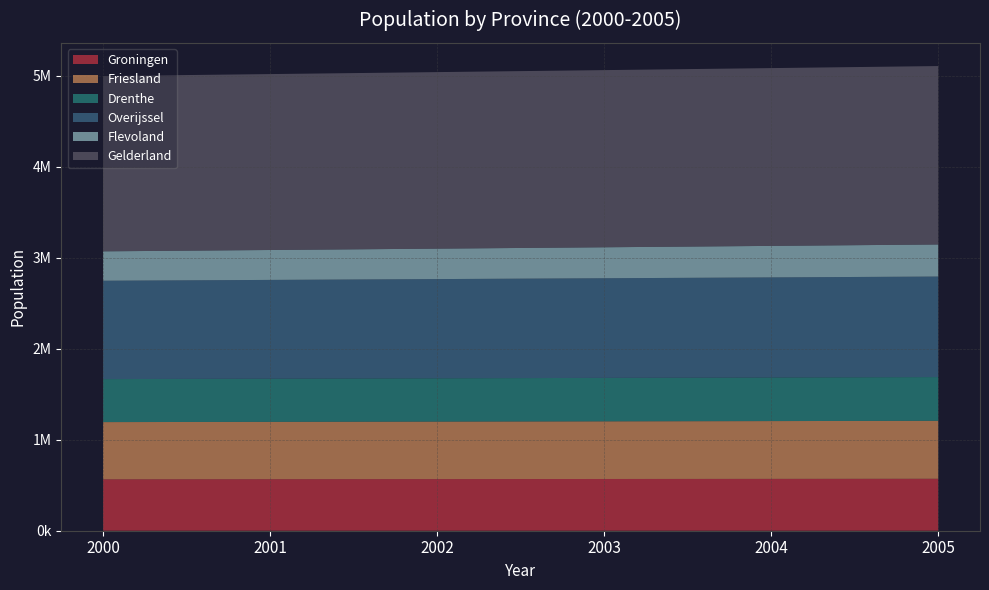

Reading right to left, list all the values displayed in this chart.

Groningen: 571272.6	570044.0	568833.7	567641.8	566468.0	565312.3
Friesland: 637121.2	635459.8	633807.5	632164.3	630530.0	628904.7
Drenthe: 481090.8	479421.4	477766.1	476124.7	474497.0	472882.9
Overijssel: 1105015.3	1100227.2	1095472.6	1090751.3	1086063.0	1081407.4
Flevoland: 352618.1	346505.2	340512.4	334637.2	328877.0	323229.5
Gelderland: 1961683.1	1954715.2	1947802.4	1940944.2	1934140.0	1927389.5